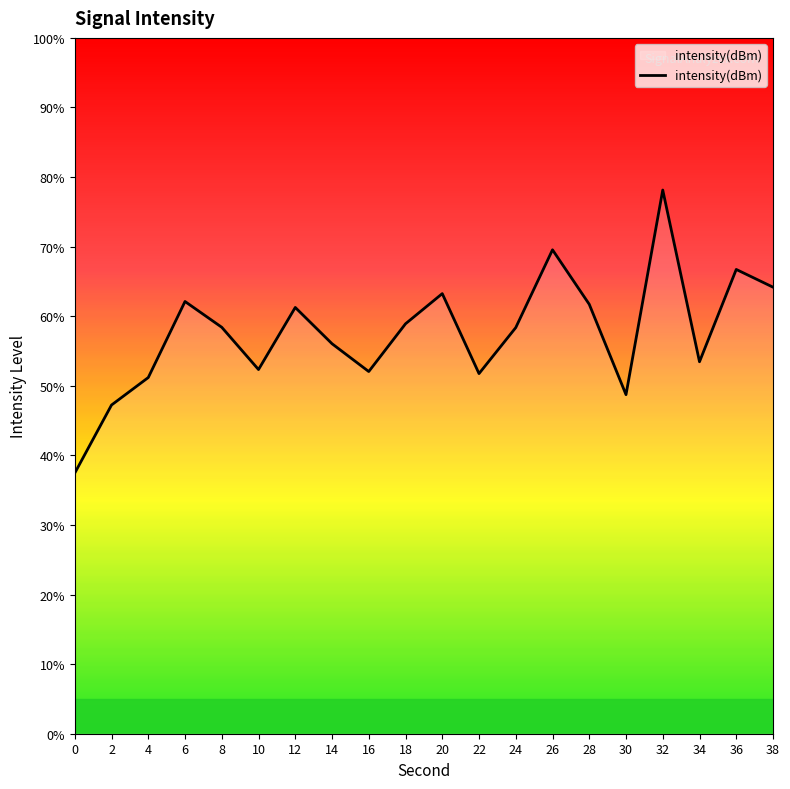

What is the minimum value shown in the chart?

37.5